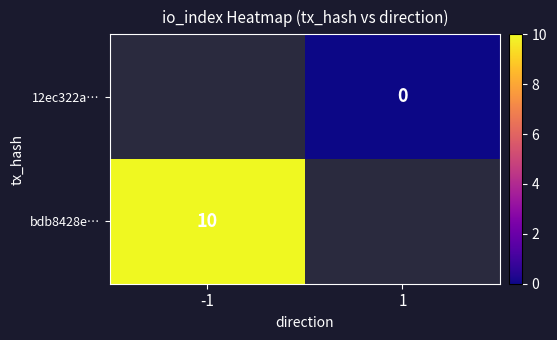

True or false: bdb8428e… has a value of 10 at -1.

True